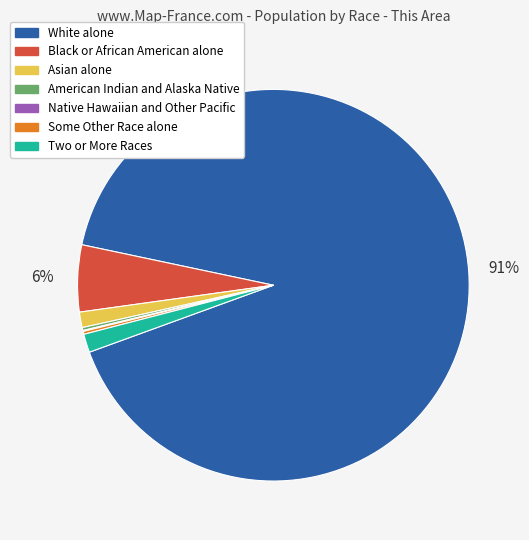

What is the largest slice in the pie chart?

White alone